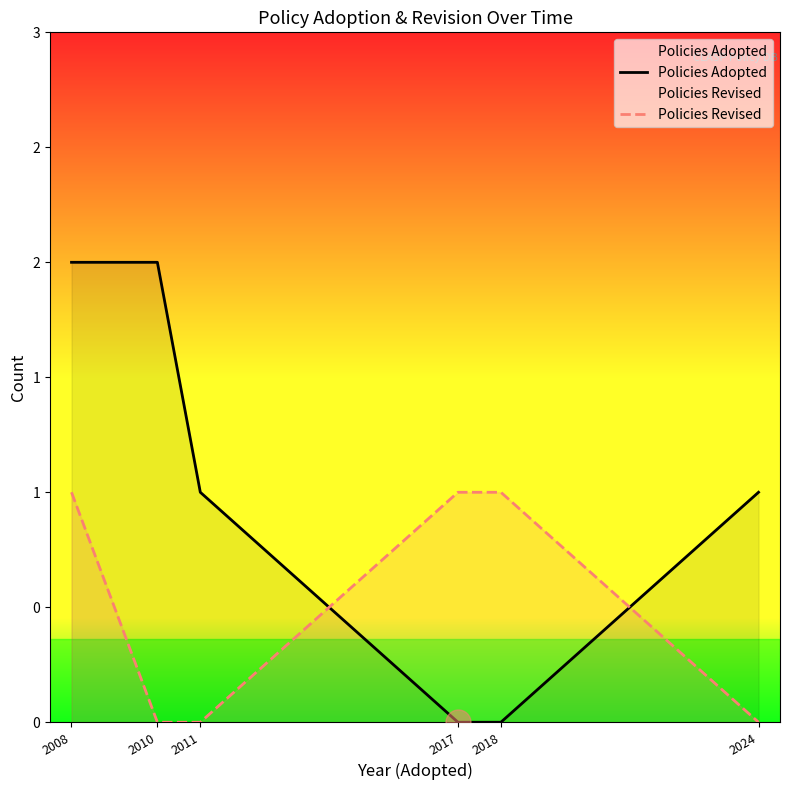

What is the sum of the Policies Revised values at 2017 and 2010?

1